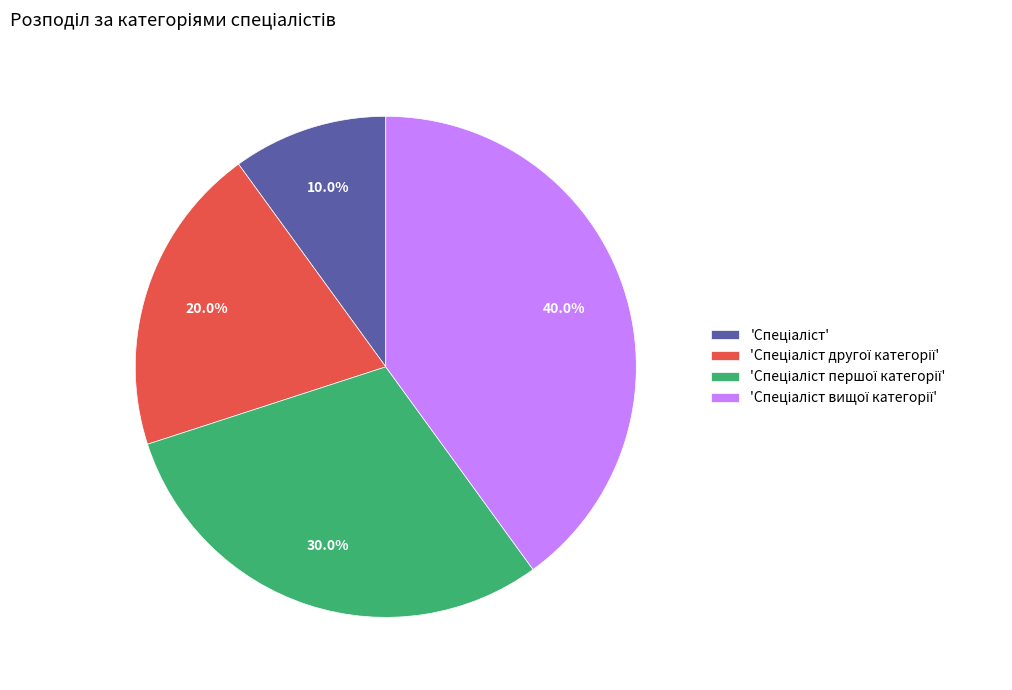

Is there any slice that represents more than half of the pie?

No